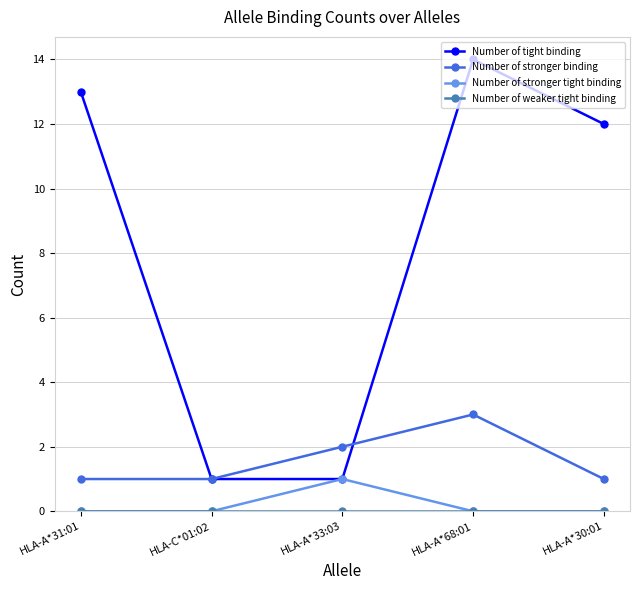

The value of Number of tight binding at HLA-A*68:01 is 14. True or false?

True